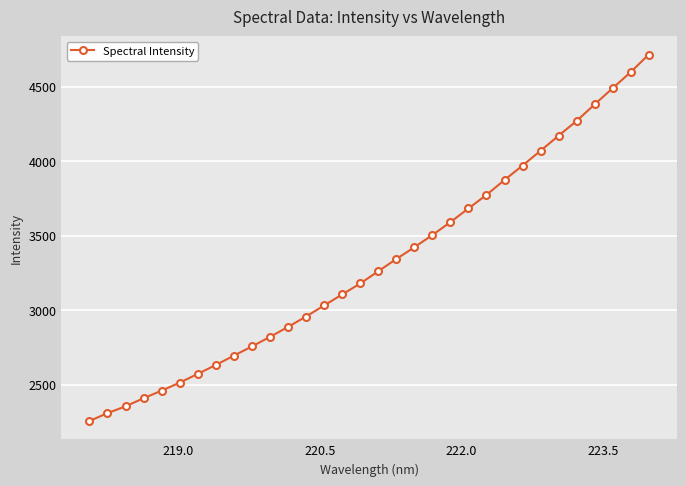

What is the maximum value shown in the chart?

4715.0